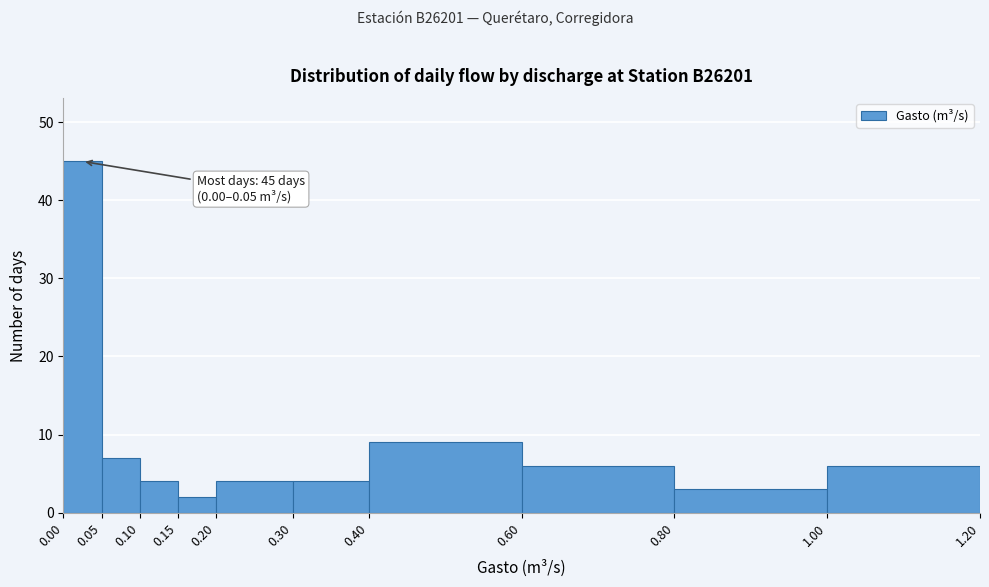

Over which range of the x-axis is the bar tallest?

0.00 to 0.05